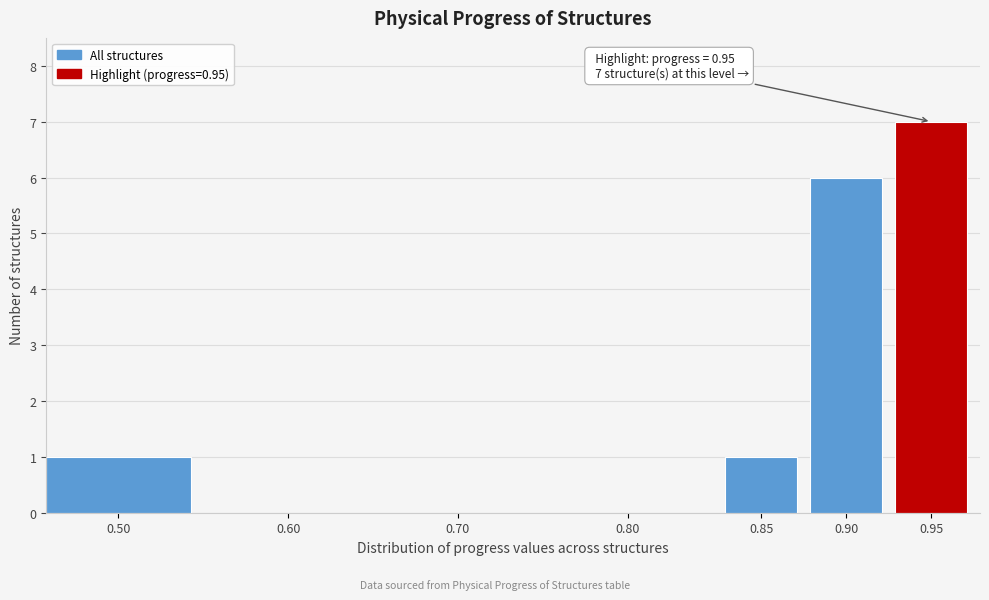

Reading left to right, transcribe all the data shown in this chart.

0.50=1	0.60=0	0.70=0	0.80=0	0.85=1	0.90=6	0.95=7